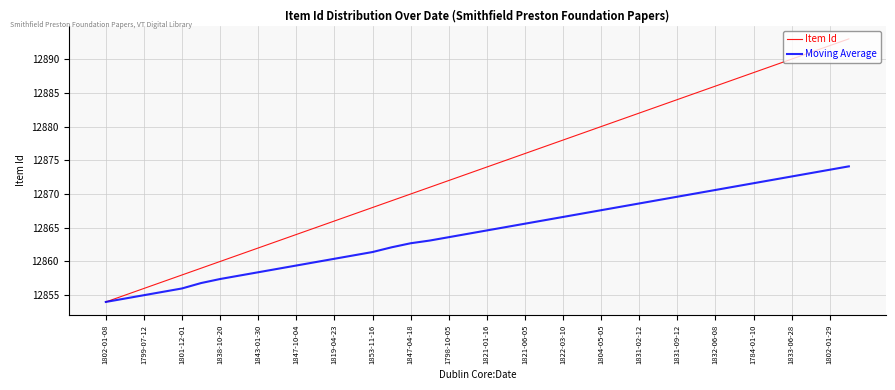

What is the lowest value of the Moving Average series?

12854.0